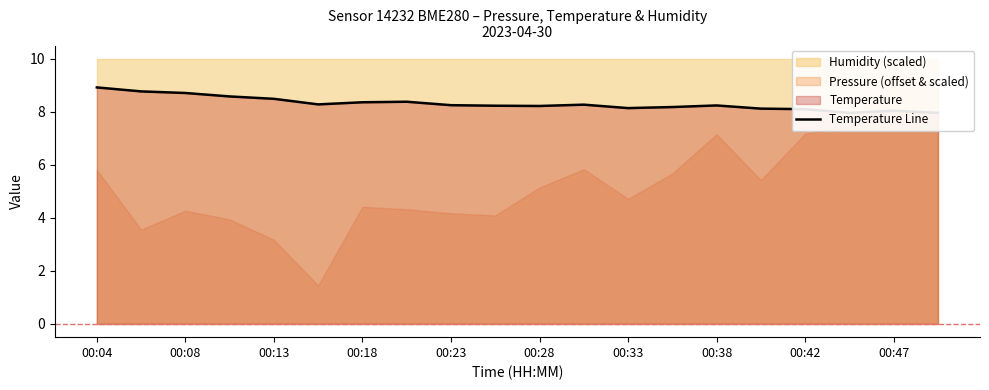

Between 19 and 10, which is larger?

10